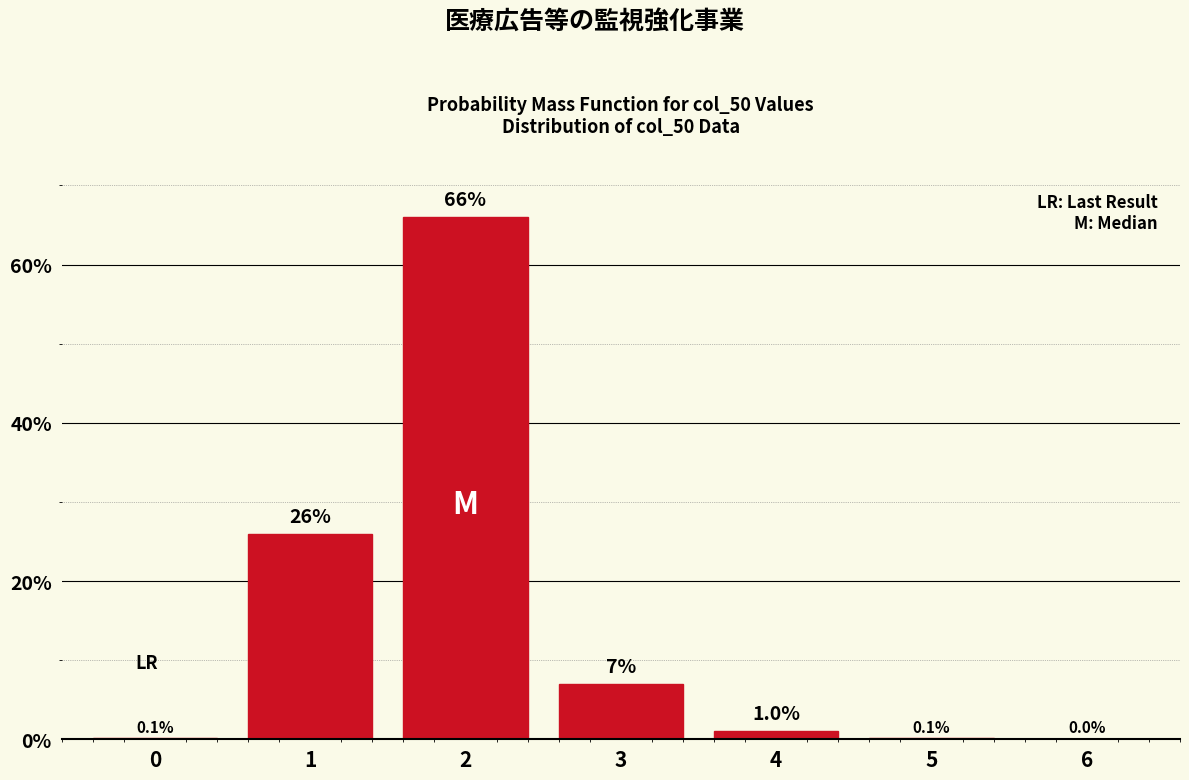

Reading left to right, transcribe all the data shown in this chart.

0=0.1	1=26.0	2=66.0	3=7.0	4=1.0	5=0.1	6=0.0